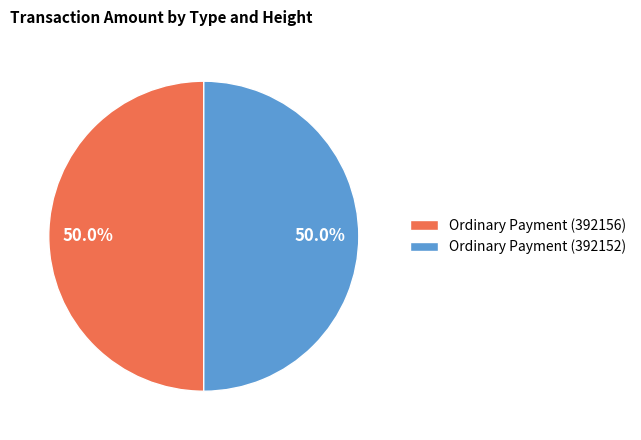

What percentage do Ordinary Payment (392156) and Ordinary Payment (392152) together represent?

100.0%